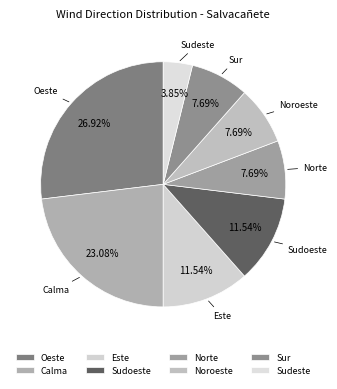

What is the largest slice in the pie chart?

Oeste